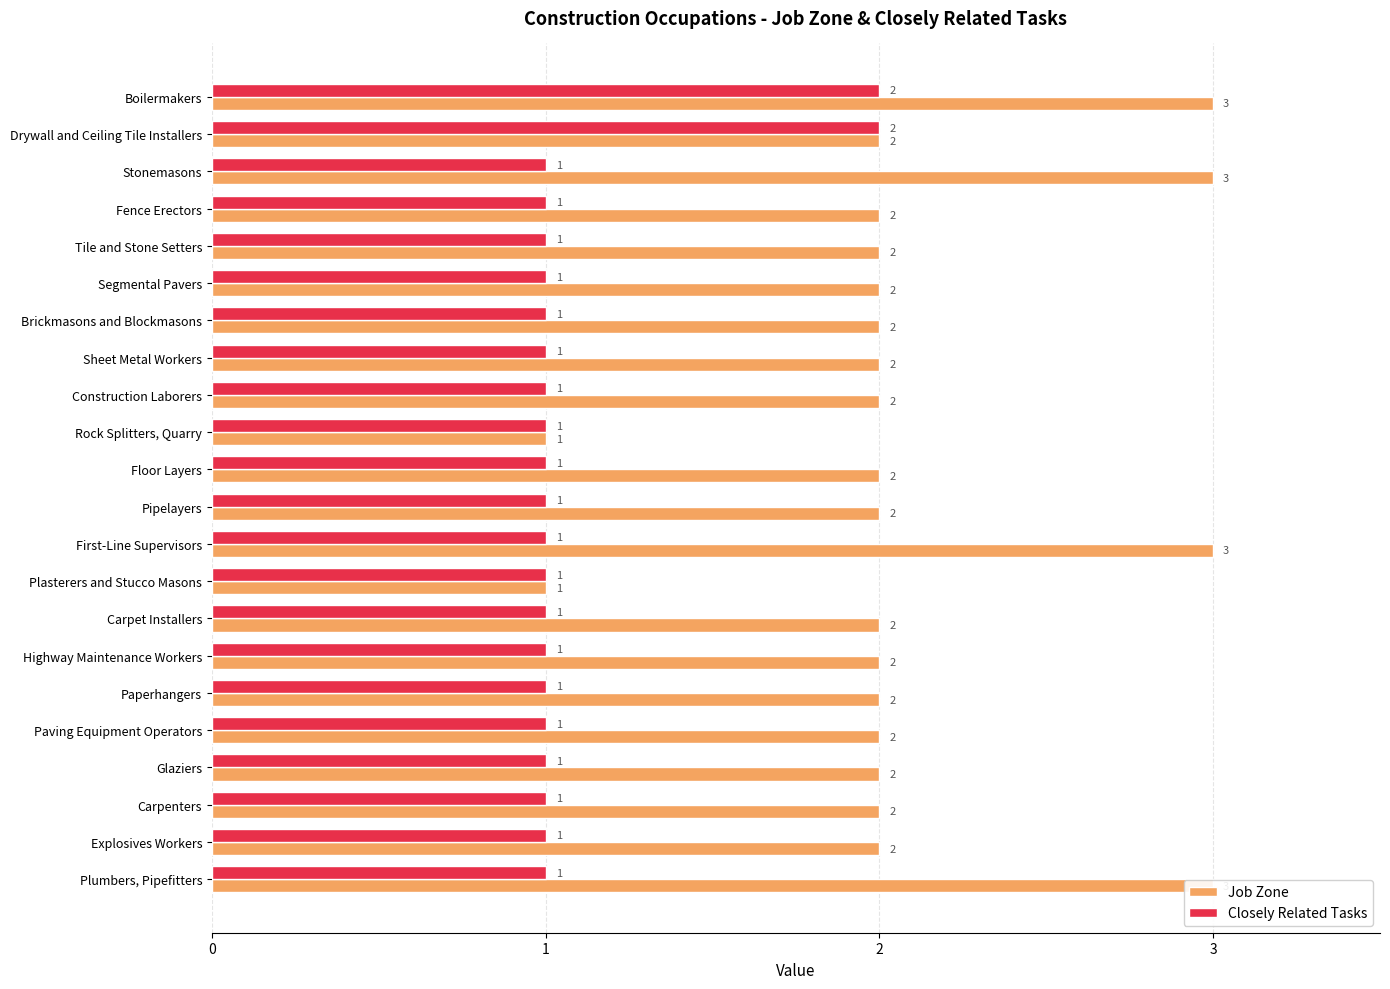

Between Fence Erectors and Segmental Pavers, which is larger?

Fence Erectors